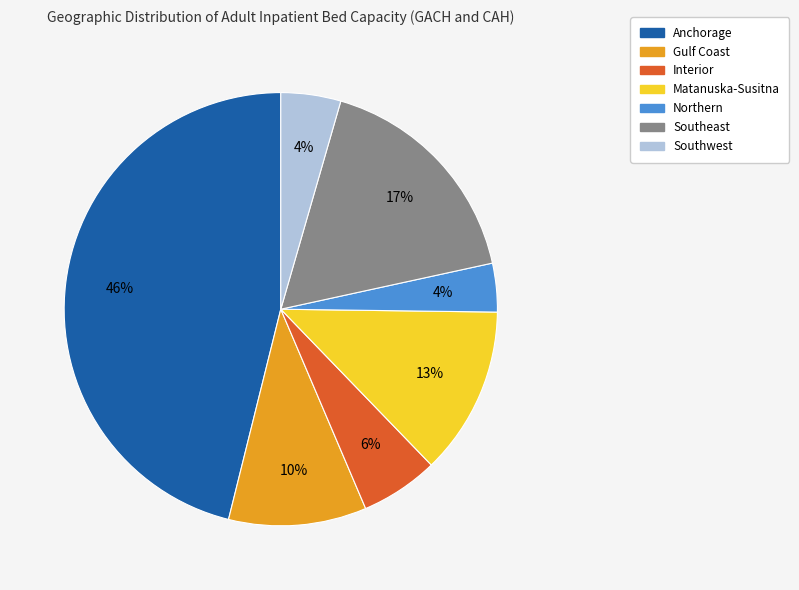

Count the number of slices in the pie.

7